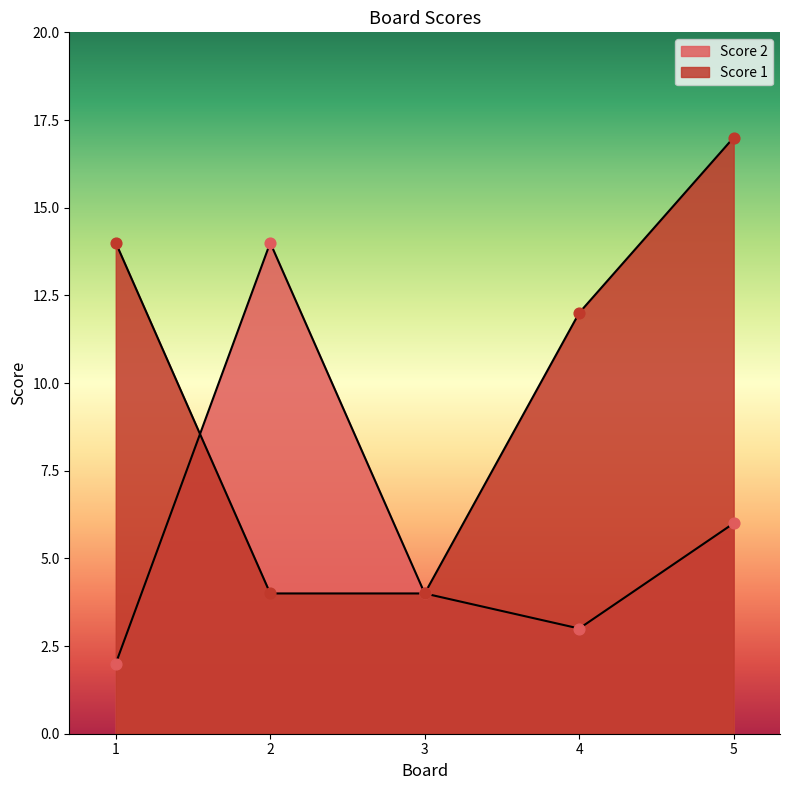

Which series has the largest total across all categories?

Score 1